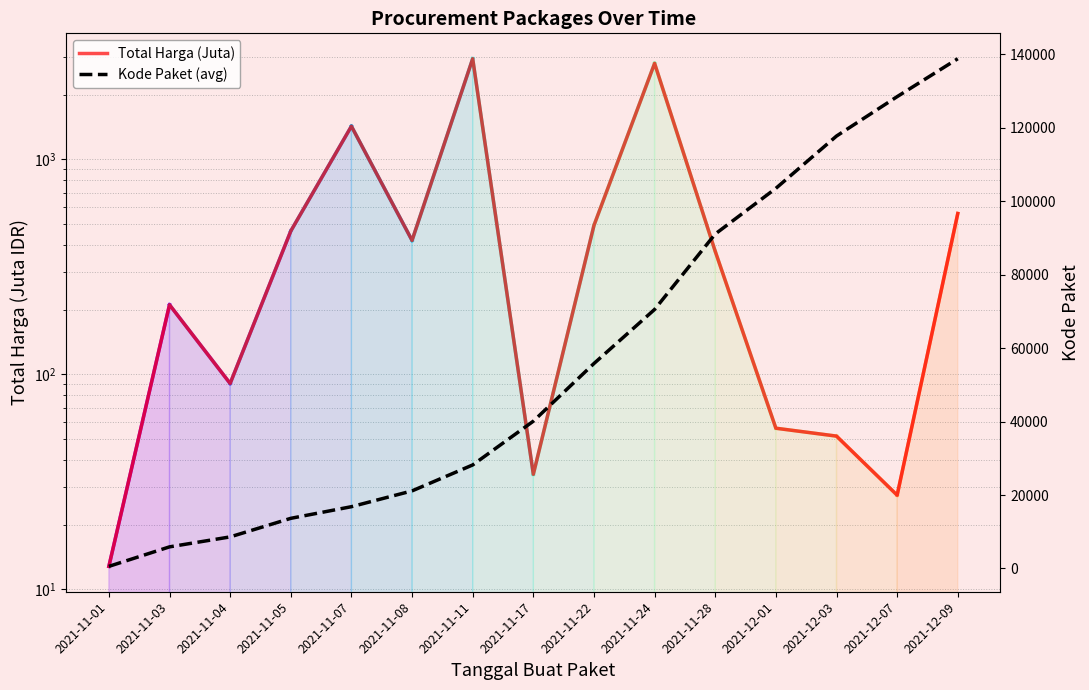

What is the average value of the Kode Paket (avg) series?

56075.0